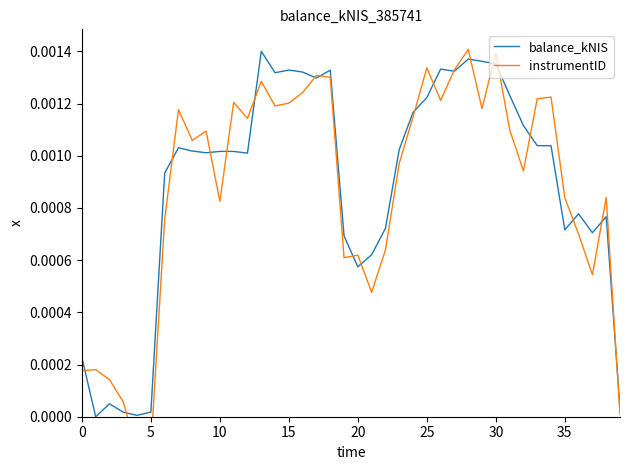

What are all the series names shown in the legend?

balance_kNIS, instrumentID